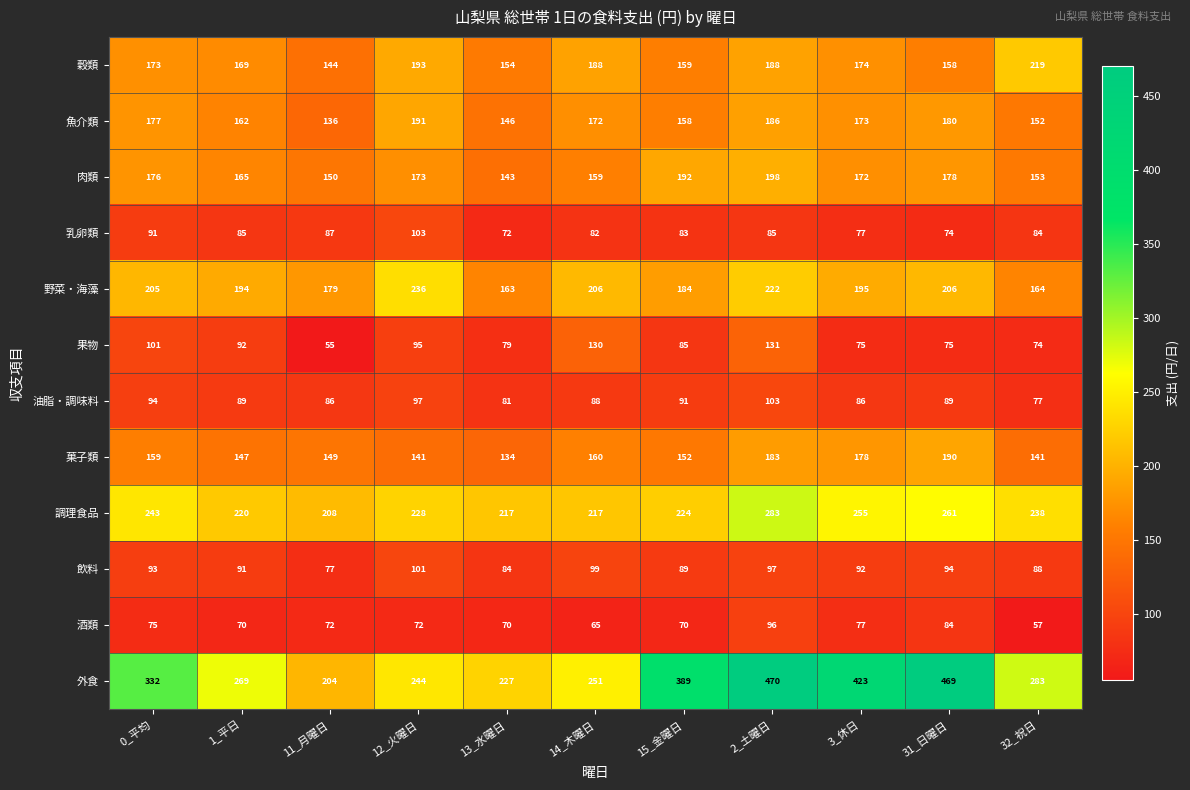

Which series has the largest total across all categories?

外食